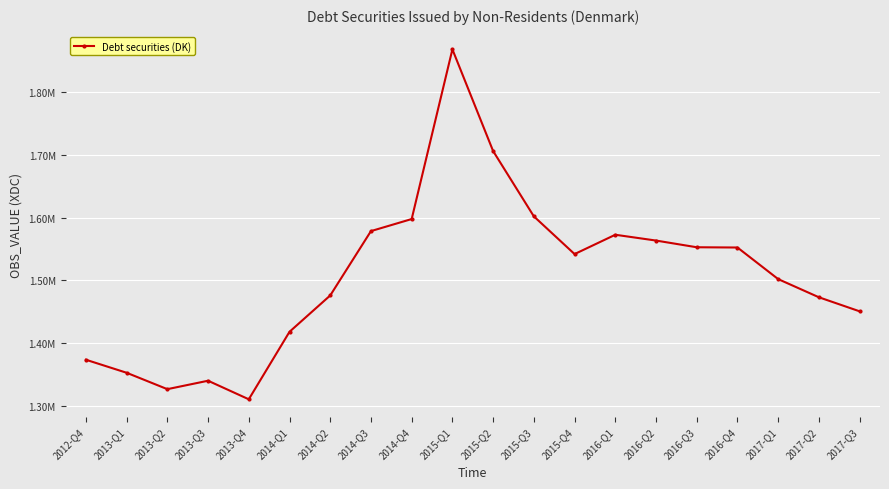

List the labels in order of value, smallest first.

2013-Q4, 2013-Q2, 2013-Q3, 2013-Q1, 2012-Q4, 2014-Q1, 2017-Q3, 2017-Q2, 2014-Q2, 2017-Q1, 2015-Q4, 2016-Q4, 2016-Q3, 2016-Q2, 2016-Q1, 2014-Q3, 2014-Q4, 2015-Q3, 2015-Q2, 2015-Q1